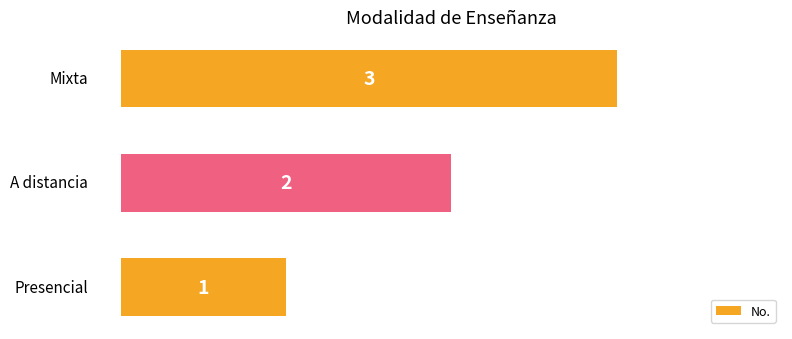

What is the greatest value displayed?

3